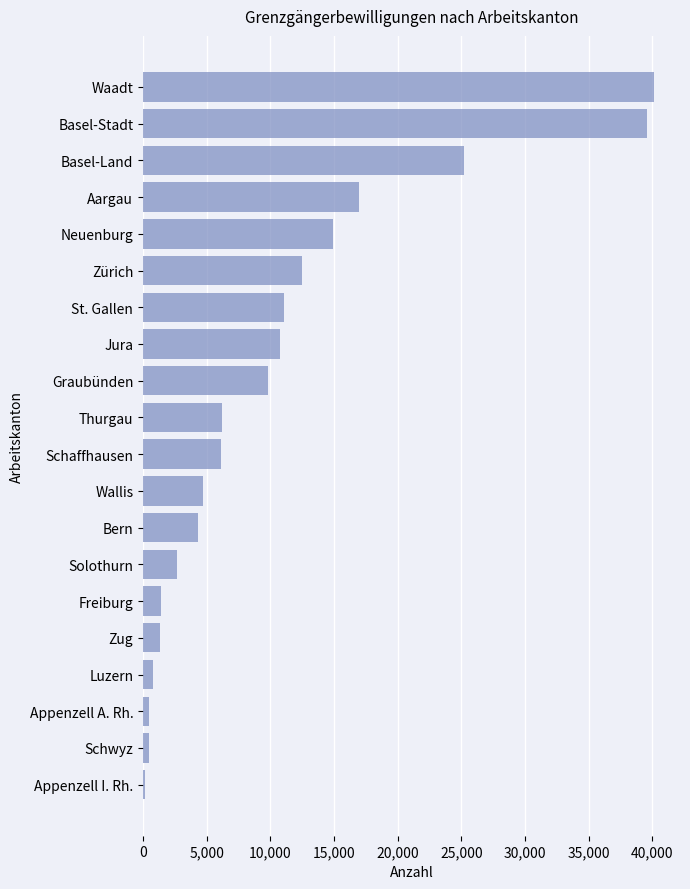

What is the change in value from Bern to Basel-Stadt?

+35326